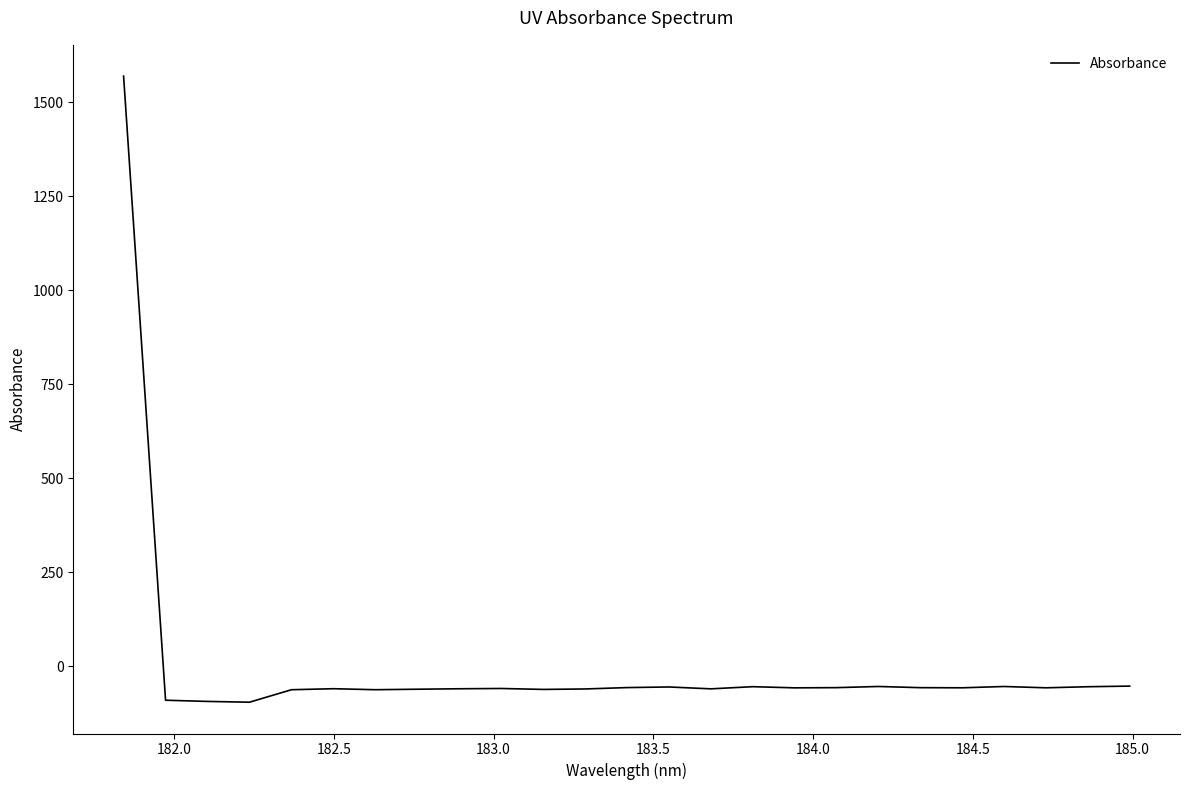

How many distinct data groups are displayed?

1